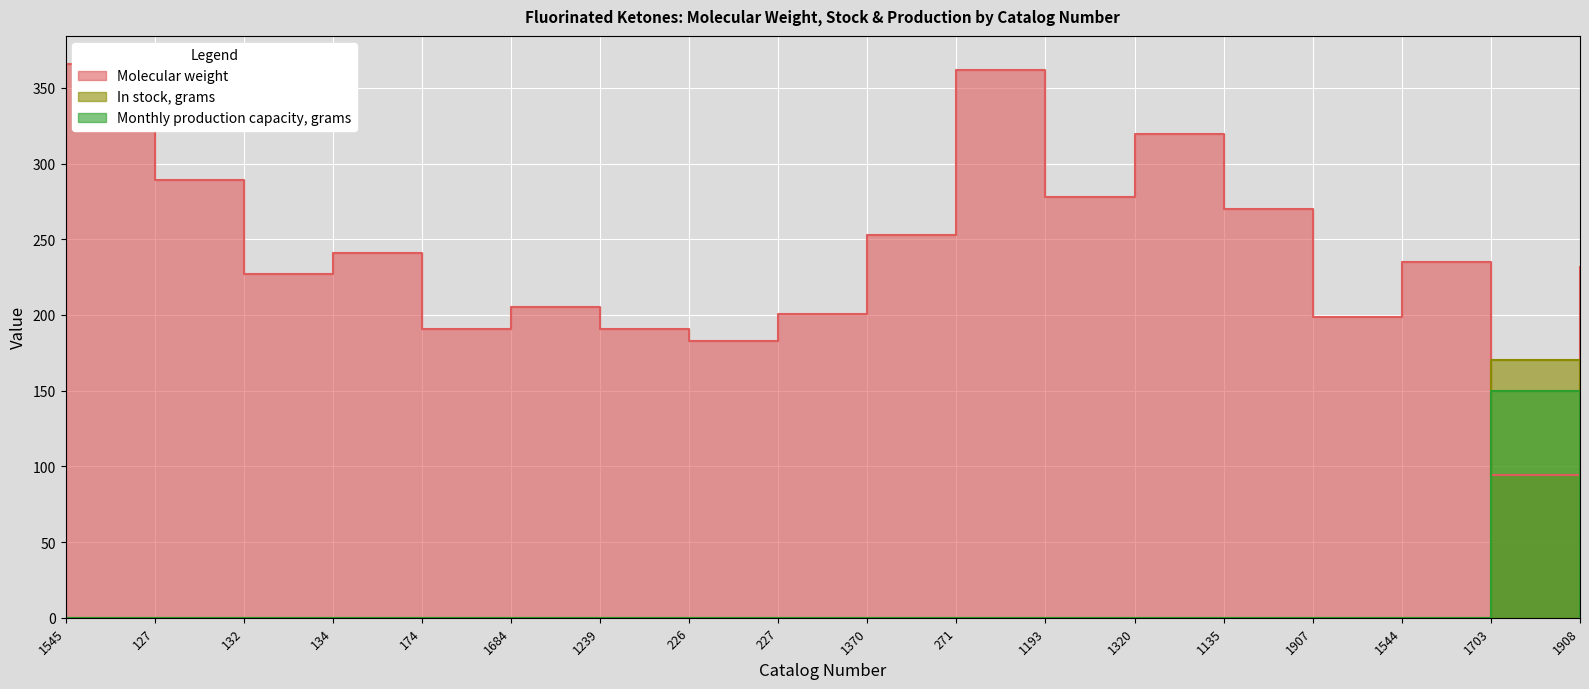

Count the number of categories in the chart.

18